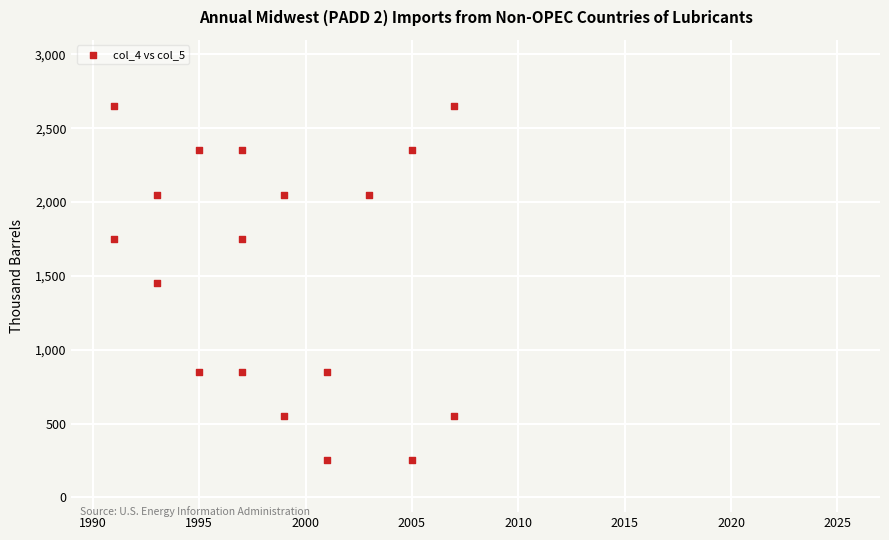

What is the range of X values (max minus min)?

16